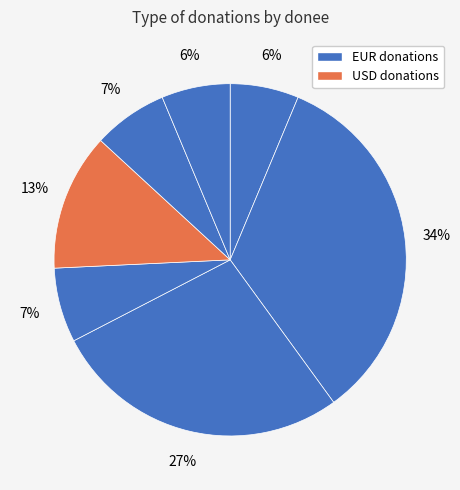

How many slices are in this pie chart?

7